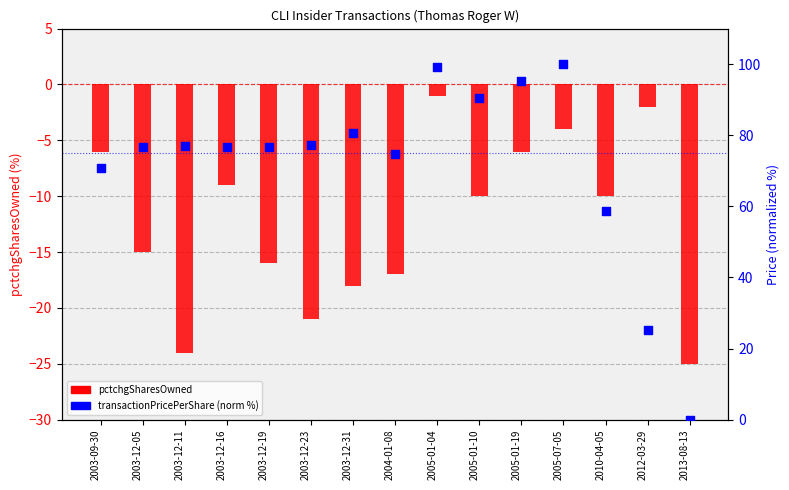

Which series contains the lowest Y value?

pctchgSharesOwned